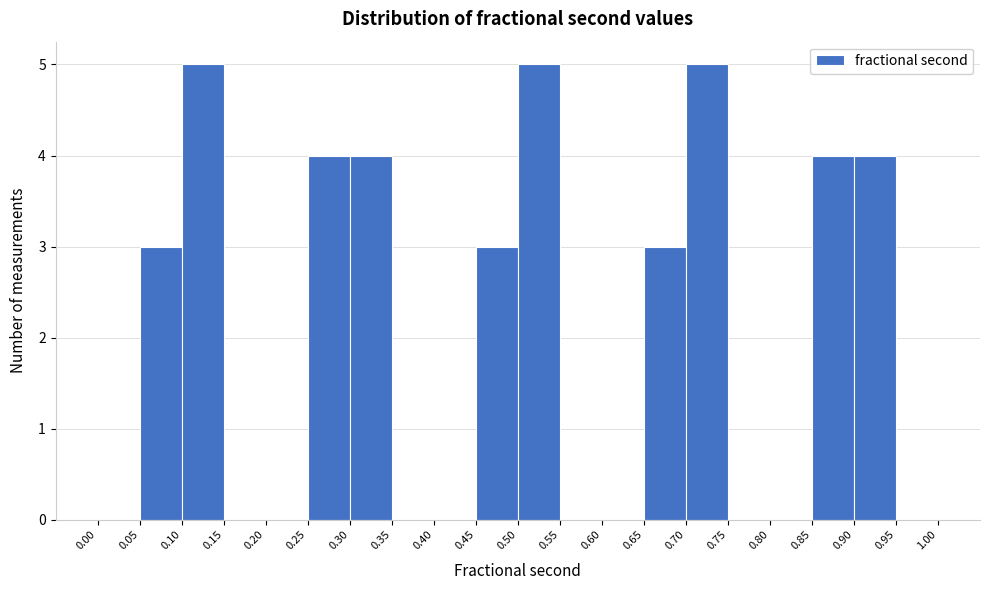

Reading left to right, transcribe this chart: for each bar, give the range it covers on the x-axis and its height. The values are not printed on the chart, so give them approximately, as read against the axis.

0.00 to 0.05: 0
0.05 to 0.10: 3
0.10 to 0.15: 5
0.15 to 0.20: 0
0.20 to 0.25: 0
0.25 to 0.30: 4
0.30 to 0.35: 4
0.35 to 0.40: 0
0.40 to 0.45: 0
0.45 to 0.50: 3
0.50 to 0.55: 5
0.55 to 0.60: 0
0.60 to 0.65: 0
0.65 to 0.70: 3
0.70 to 0.75: 5
0.75 to 0.80: 0
0.80 to 0.85: 0
0.85 to 0.90: 4
0.90 to 0.95: 4
0.95 to 1.00: 0